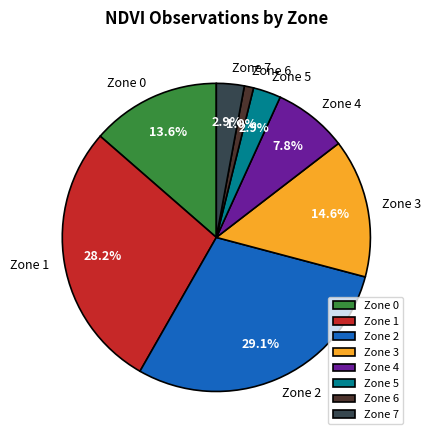

To the nearest percent, what is the combined percentage of Zone 2 and Zone 7?

32%